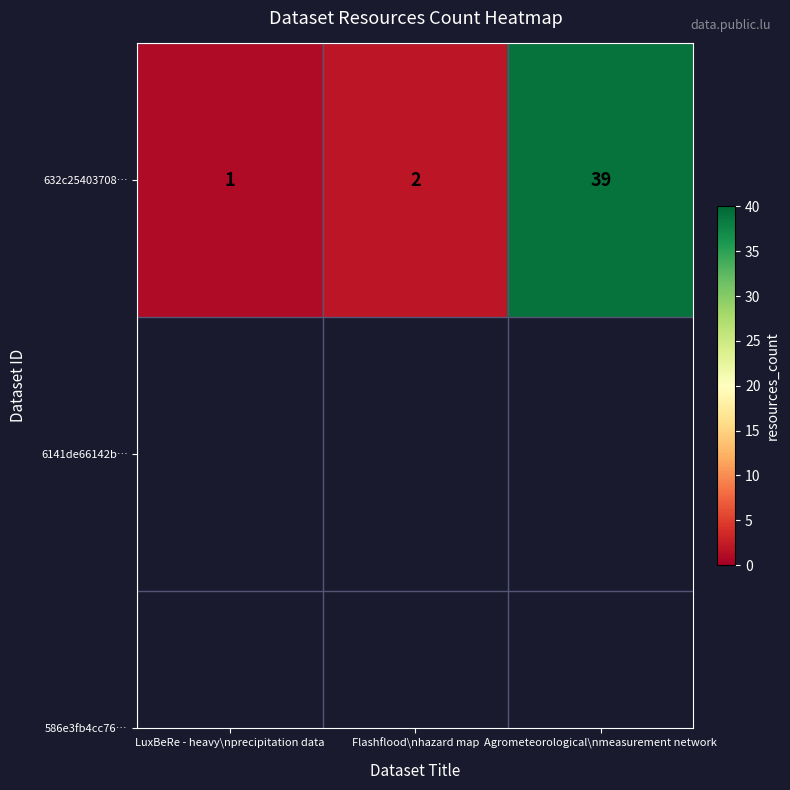

Between Flashflood\nhazard map and Agrometeorological\nmeasurement network, which is larger?

Agrometeorological\nmeasurement network